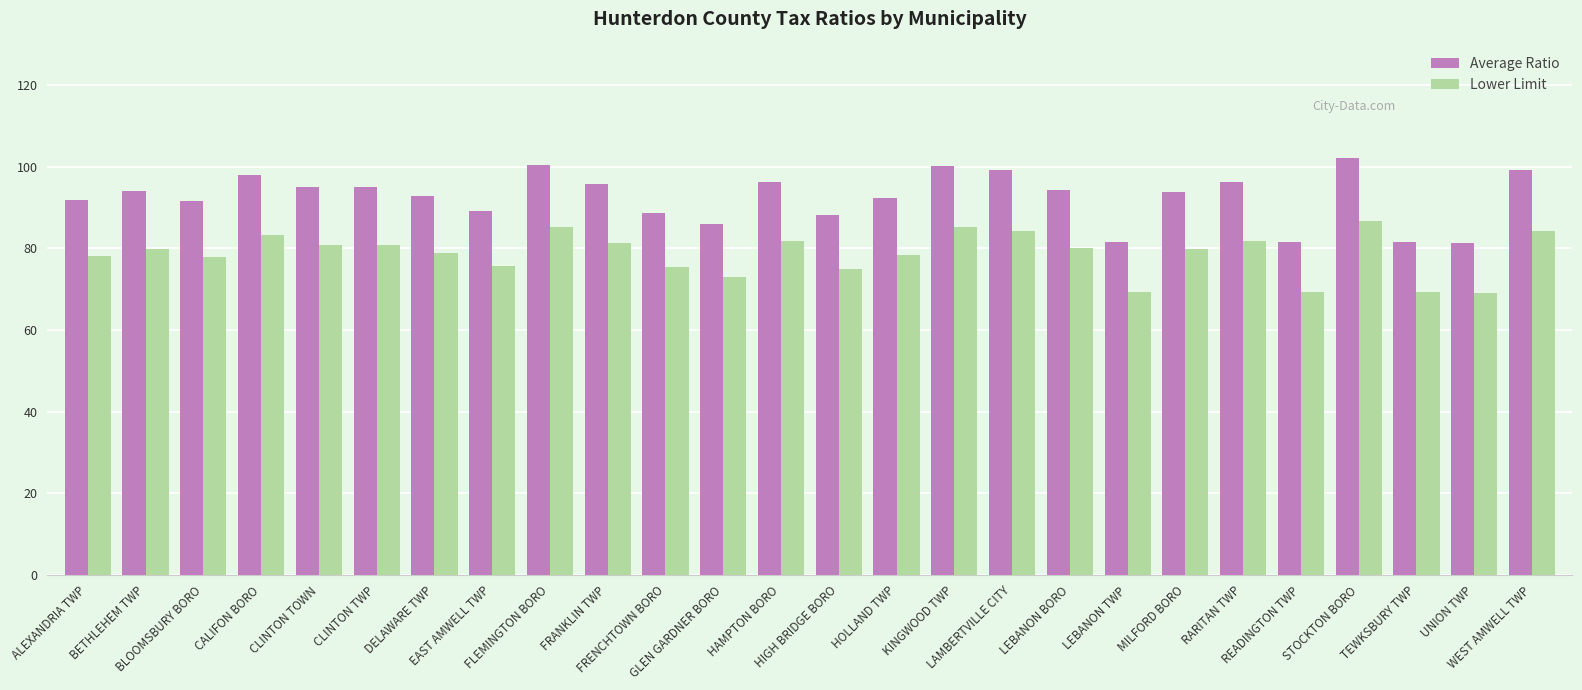

What is the value of the Lower Limit bar at the 4th from the left?

83.3